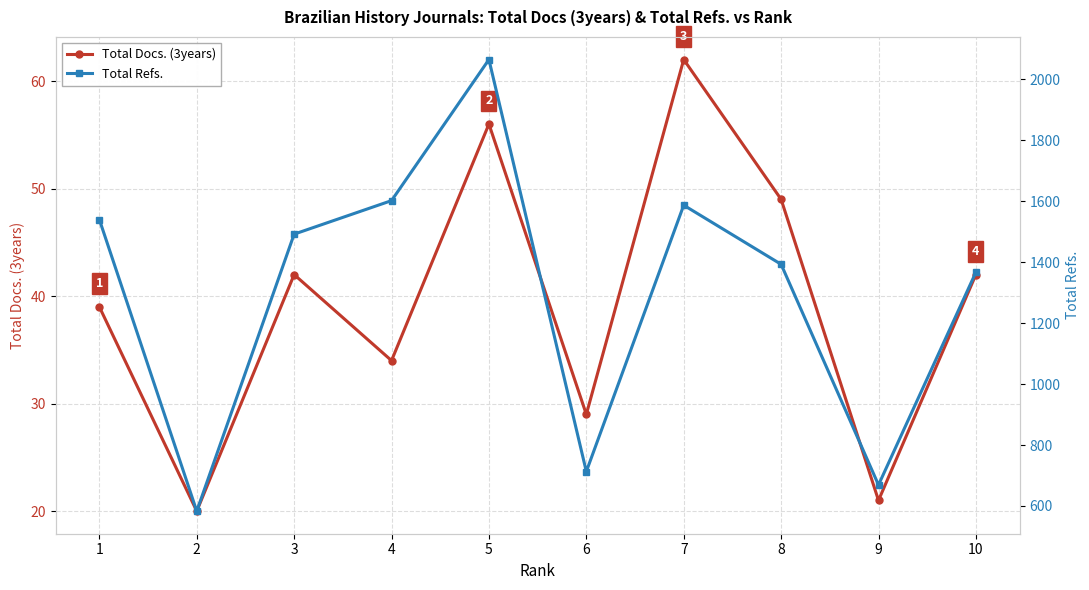

Where is the first local maximum for Total Docs. (3years)?

3